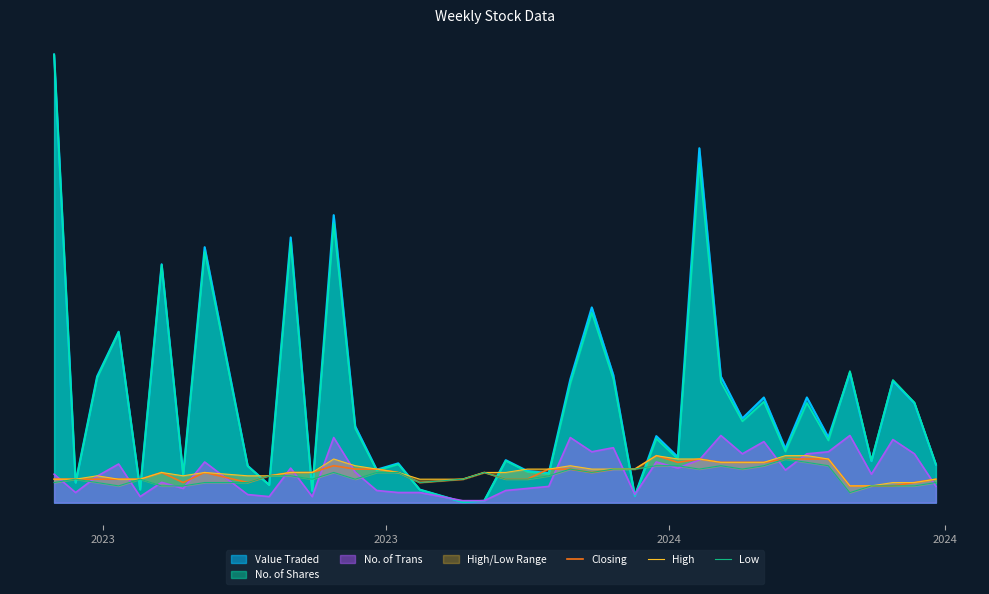

Count the High values in the range 0 to 1.

40